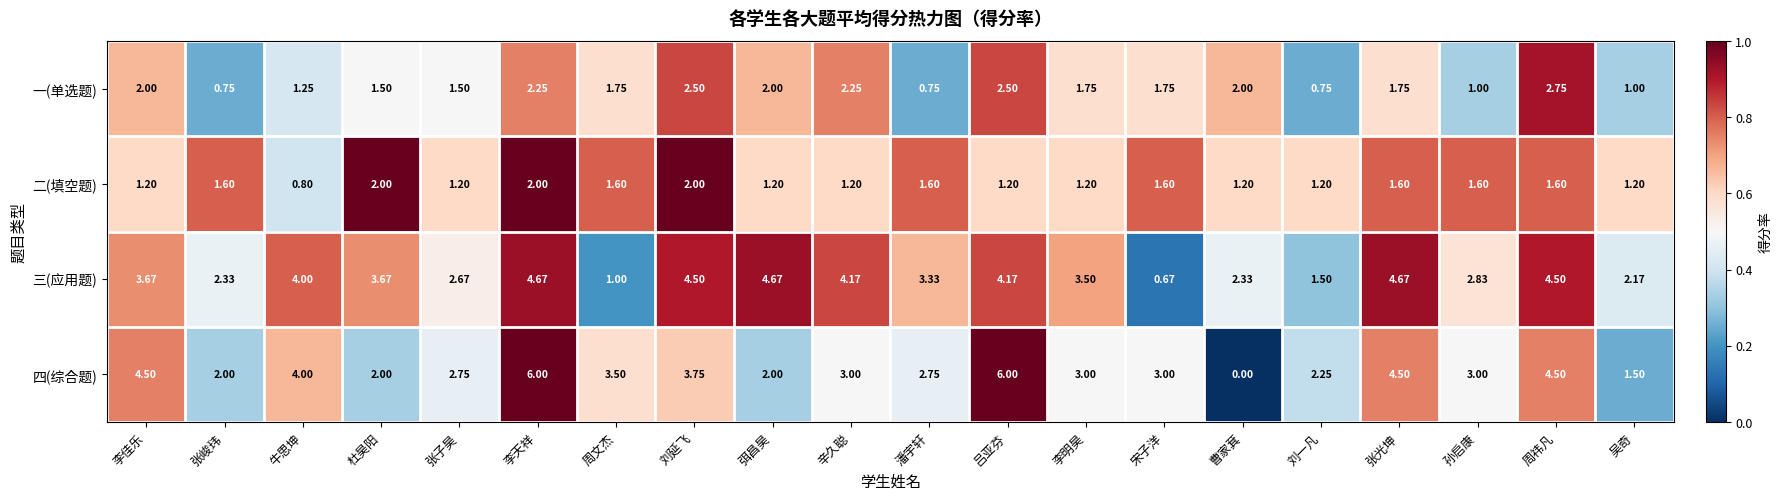

What is the total value across all series at 刘延飞?

12.8